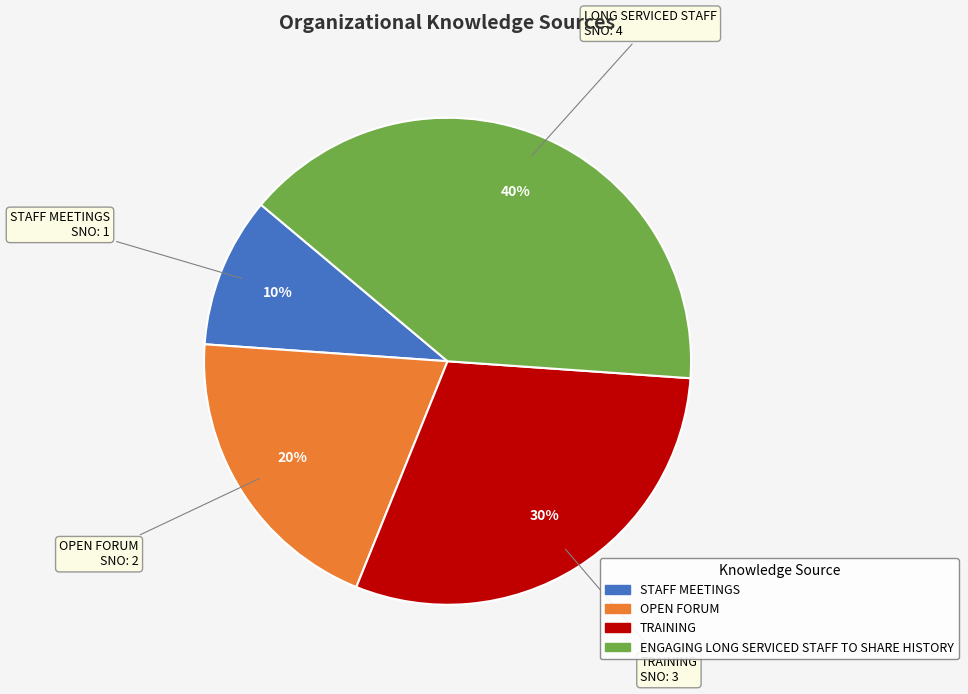

How many slices are in this pie chart?

4